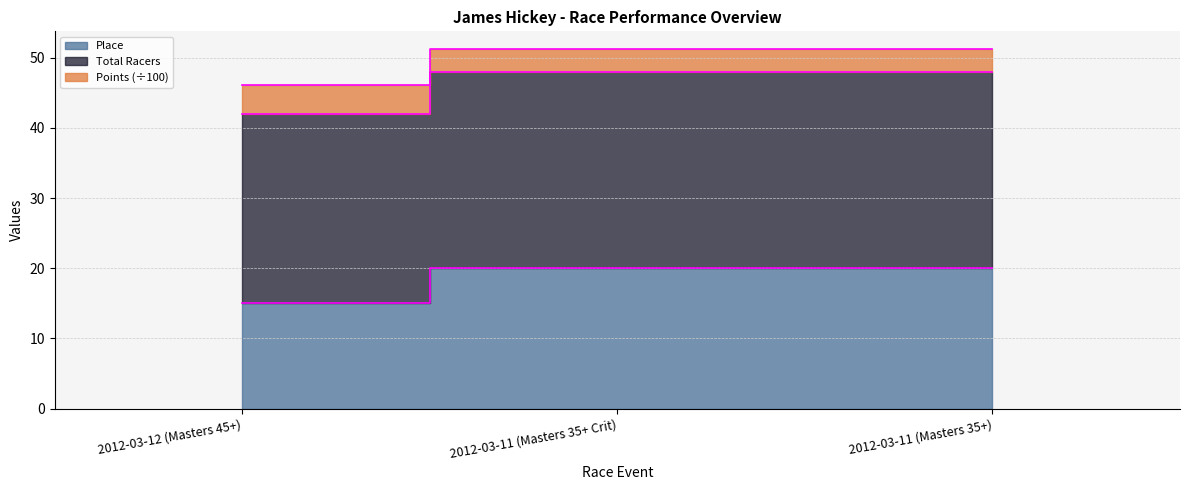

How many data points in Points are above 51?

2